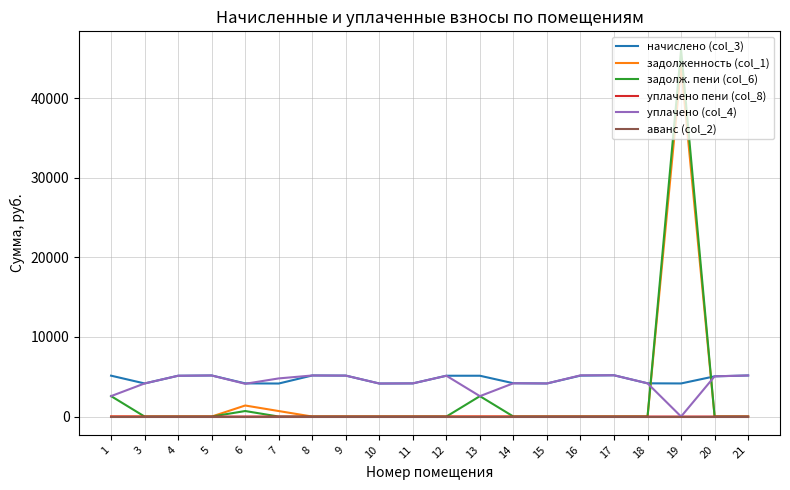

At which category is the sum across all series the highest?

19